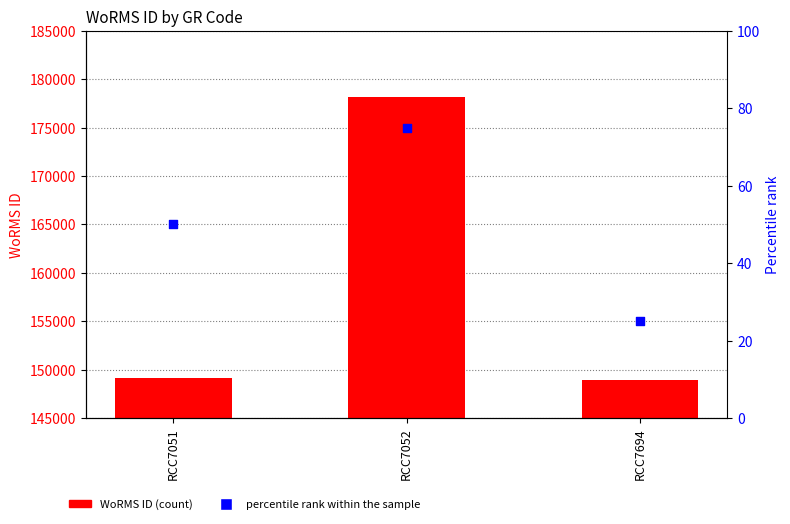

At how many categories does at least one series exceed 142642?

3